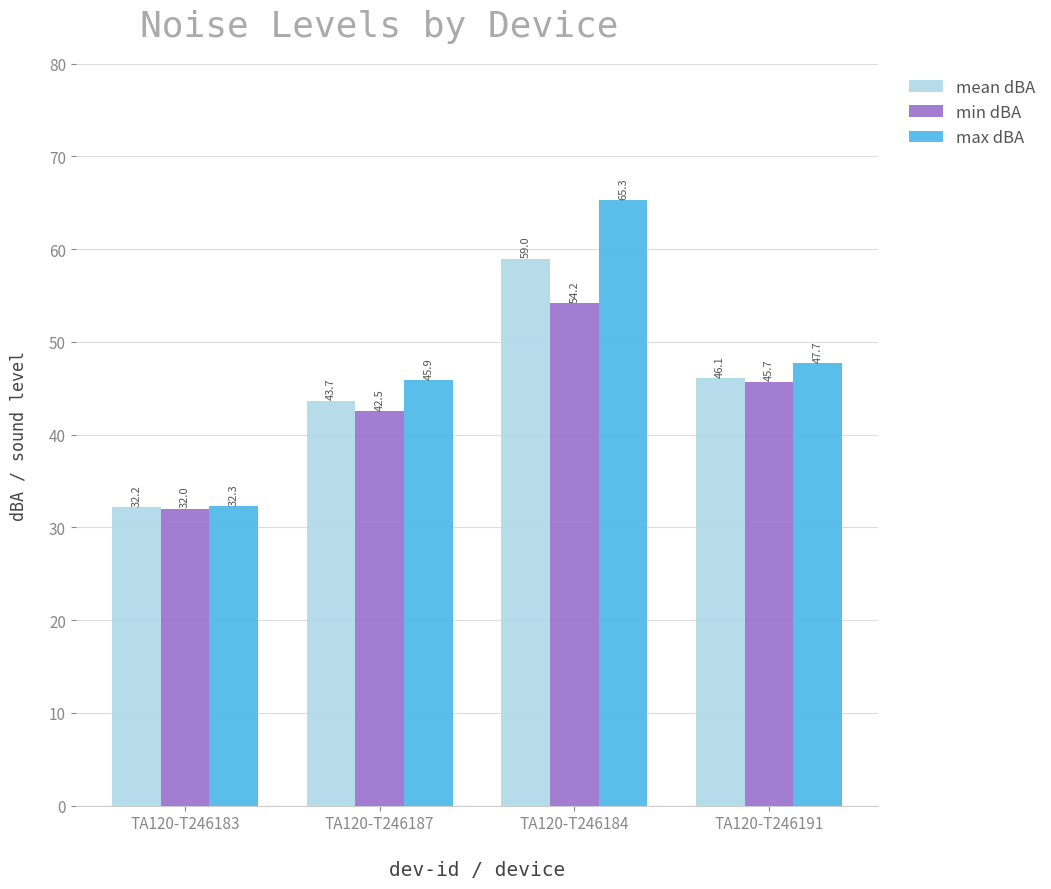

Rank the series at TA120-T246184 from highest to lowest value.

max dBA, mean dBA, min dBA